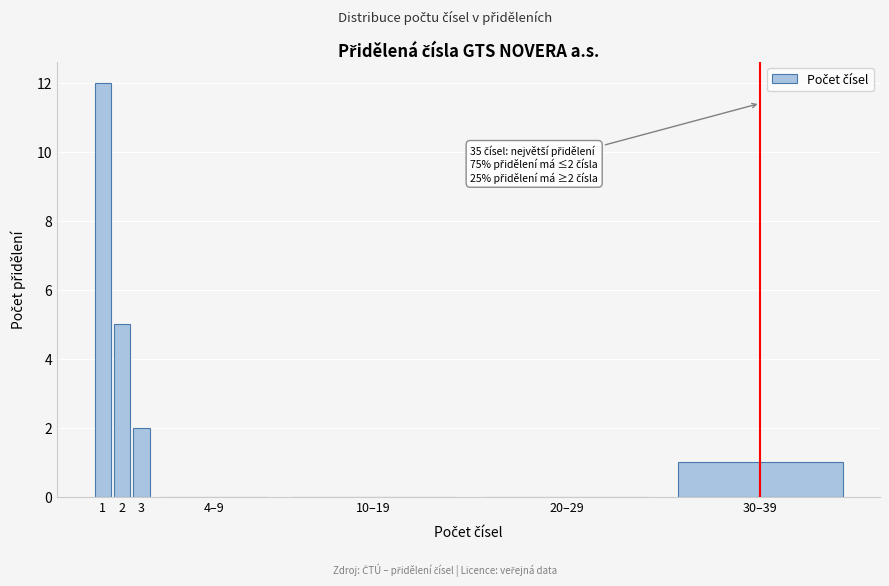

Reading left to right, transcribe all the data shown in this chart.

1=12	2=5	3=2	4–9=0	10–19=0	20–29=0	30–39=1